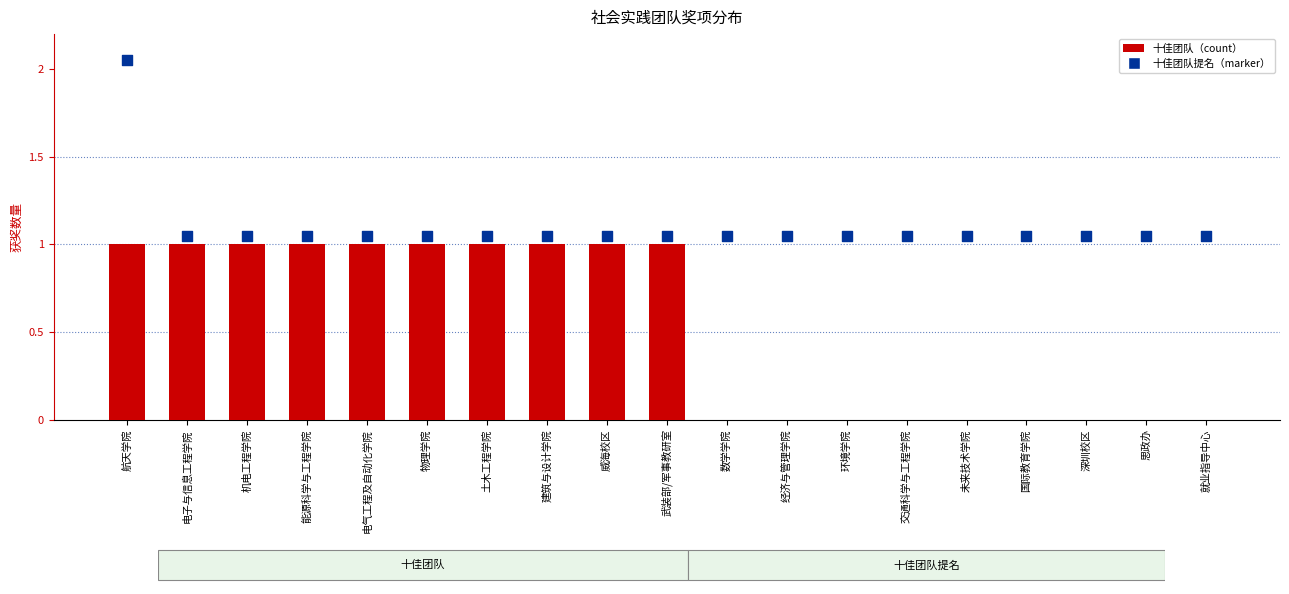

Which series has the largest Y range (max minus min)?

十佳团队